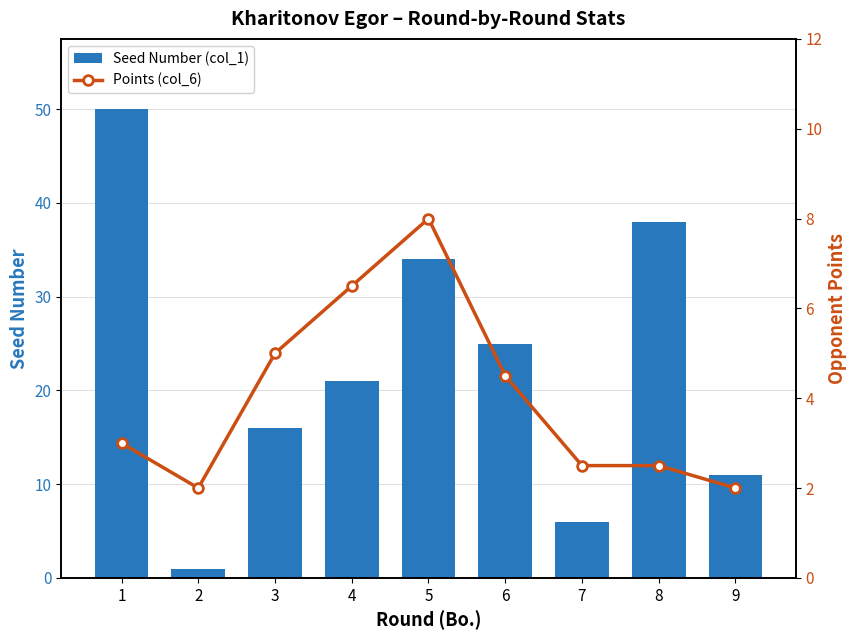

Rank the series at 1 from highest to lowest value.

Seed Number (col_1), Points (col_6)